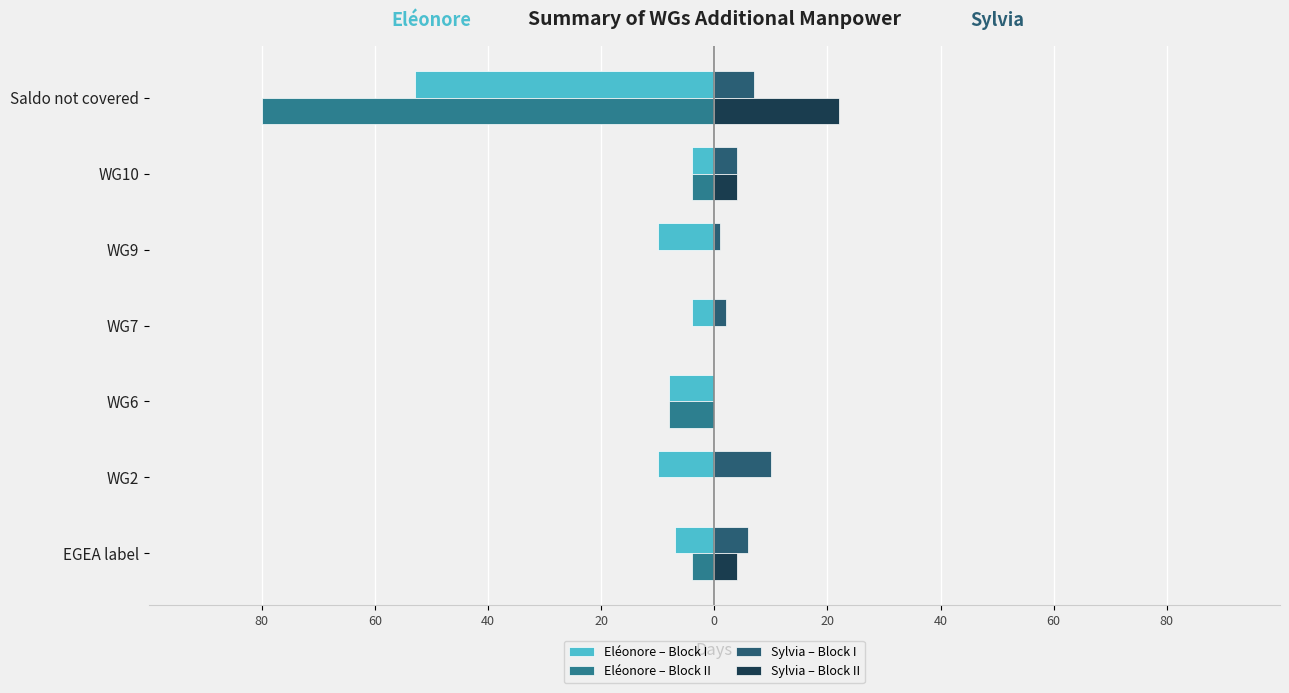

What are all the series names shown in the legend?

Eléonore – Block I, Eléonore – Block II, Sylvia – Block I, Sylvia – Block II